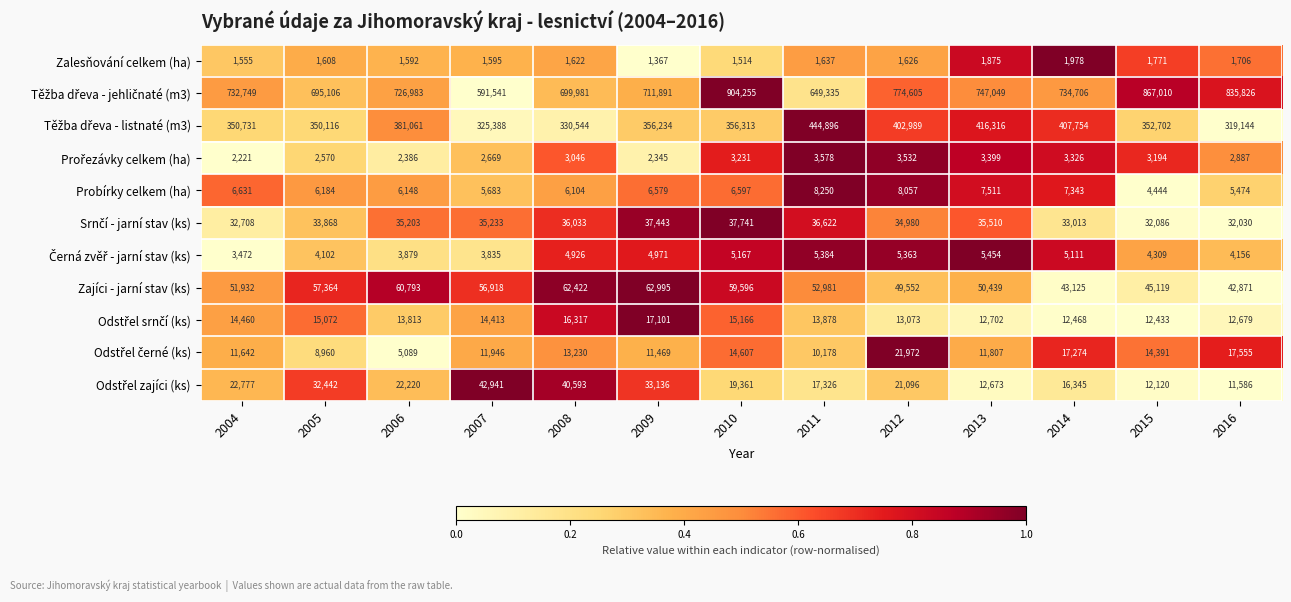

What is the approximate value of Probírky celkem (ha) at 2005?

6184